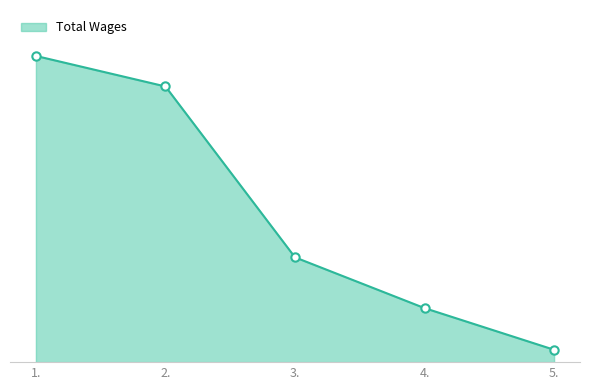

List the labels in order of value, smallest first.

5., 4., 3., 2., 1.